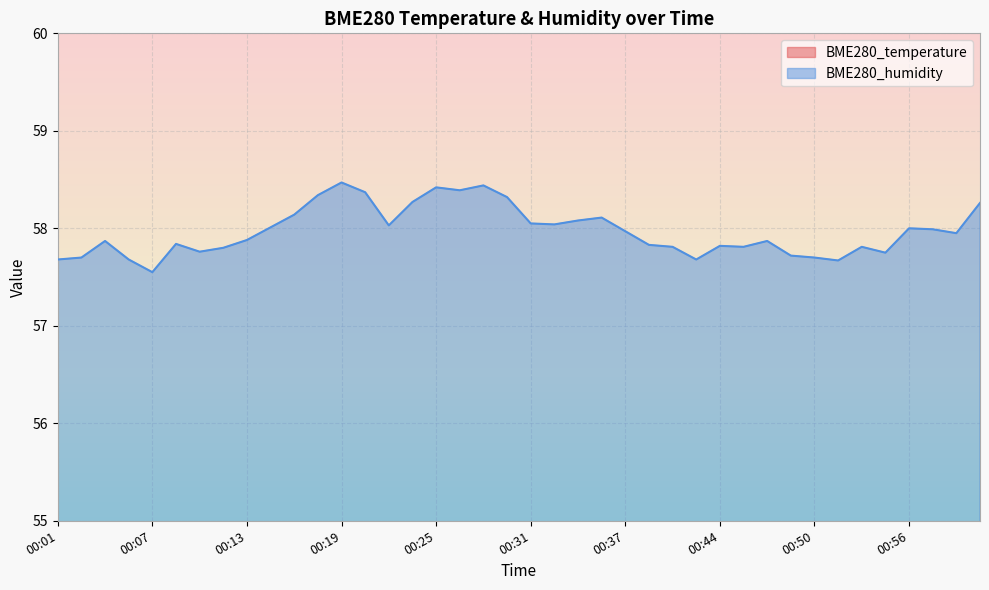

What is the label of the 32nd point from the left?

00:48